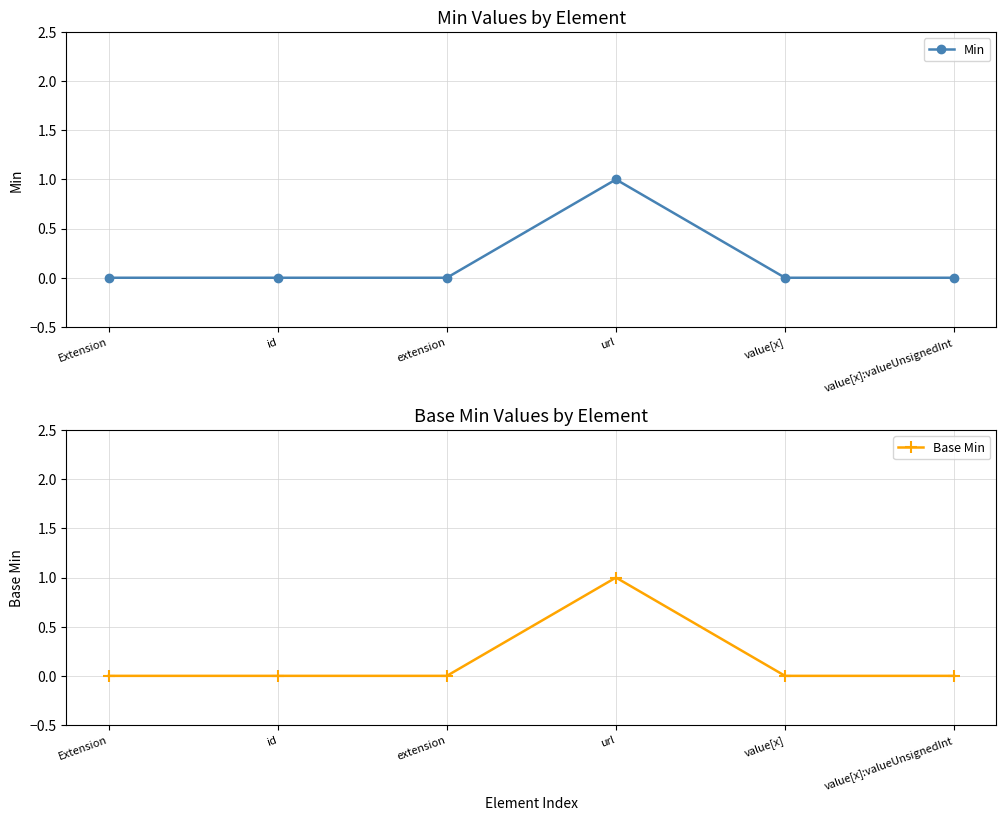

The Base Min series shows -1 at value[x]:valueUnsignedInt. True or false?

False